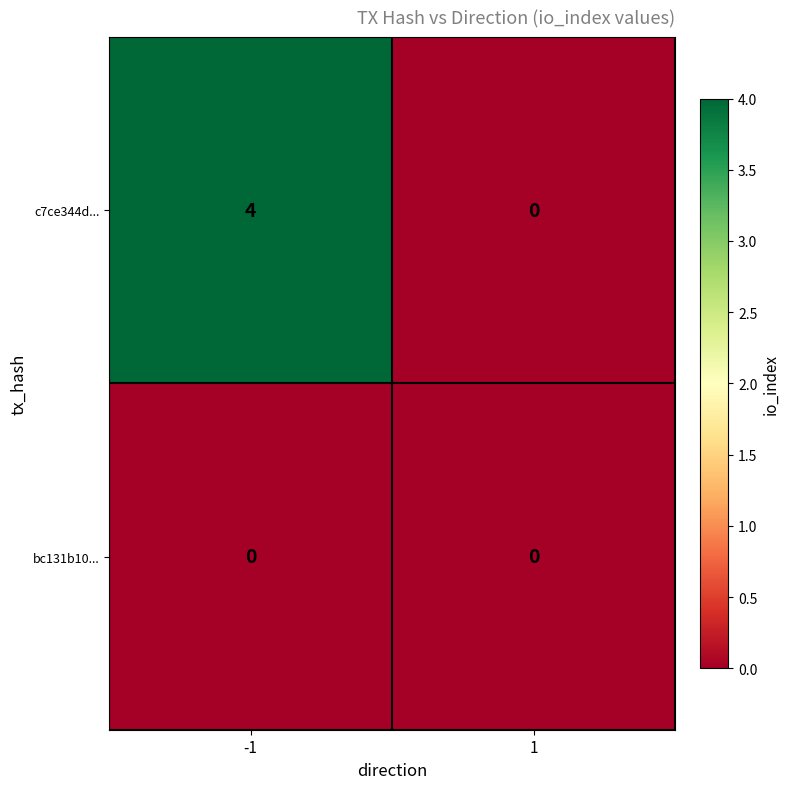

Which series has the widest spread of values?

c7ce344d...